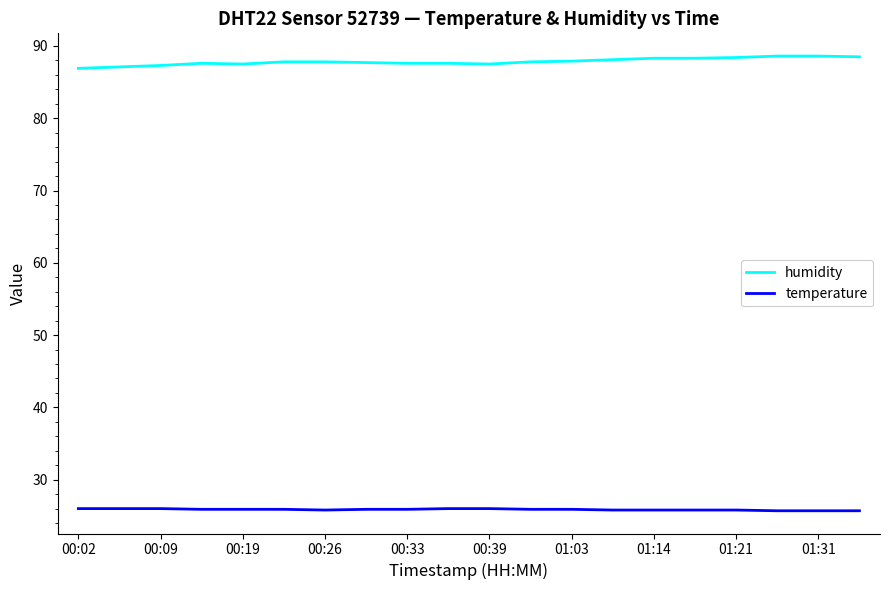

True or false: humidity and temperature intersect in this chart.

False